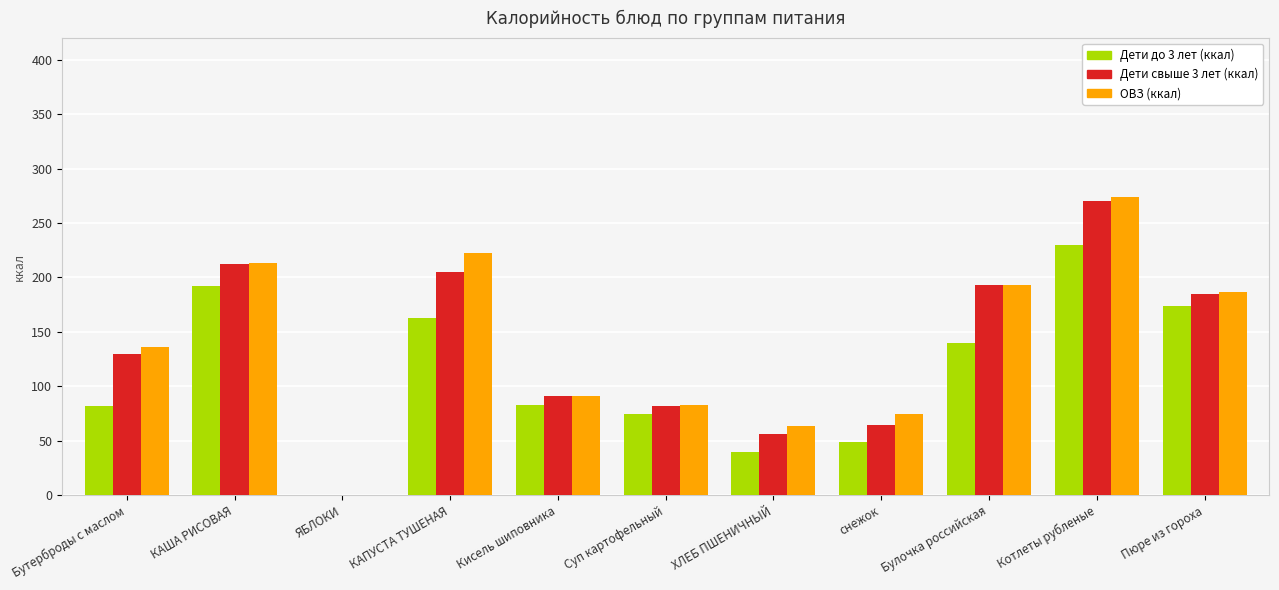

What is the total value across all series at Суп картофельный?

238.7